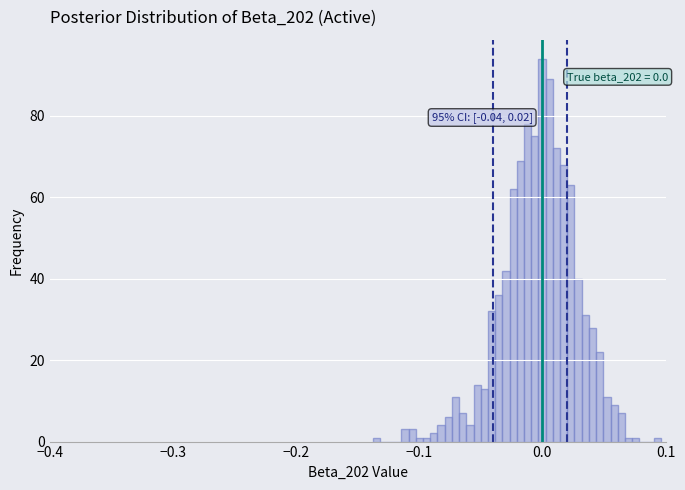

Read against the x-axis, roughly where is the centre of the tallest bar?

0.00